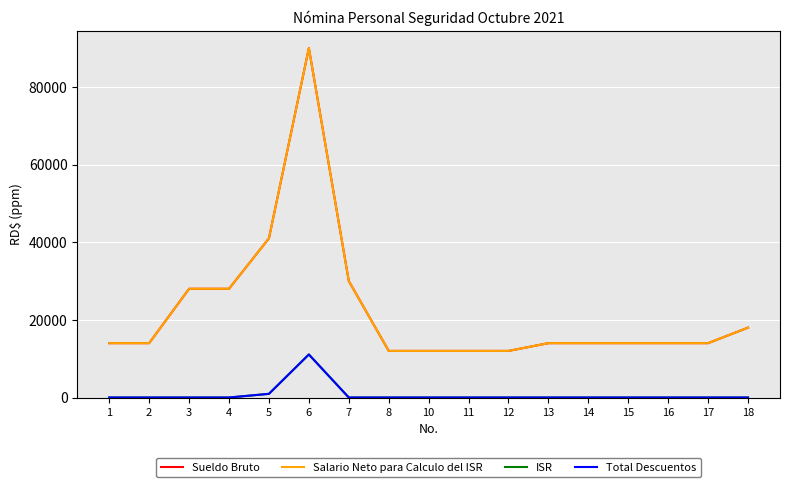

What is the maximum value for Total Descuentos?

11082.9